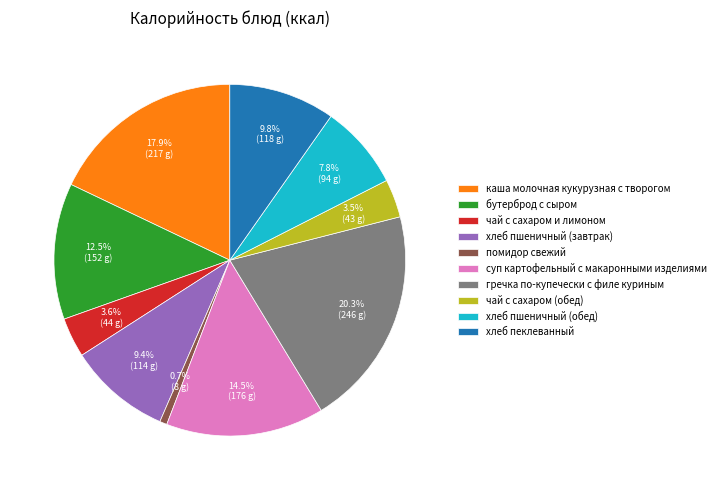

Is it true that суп картофельный с макаронными изделиями is 5% of the pie?

False